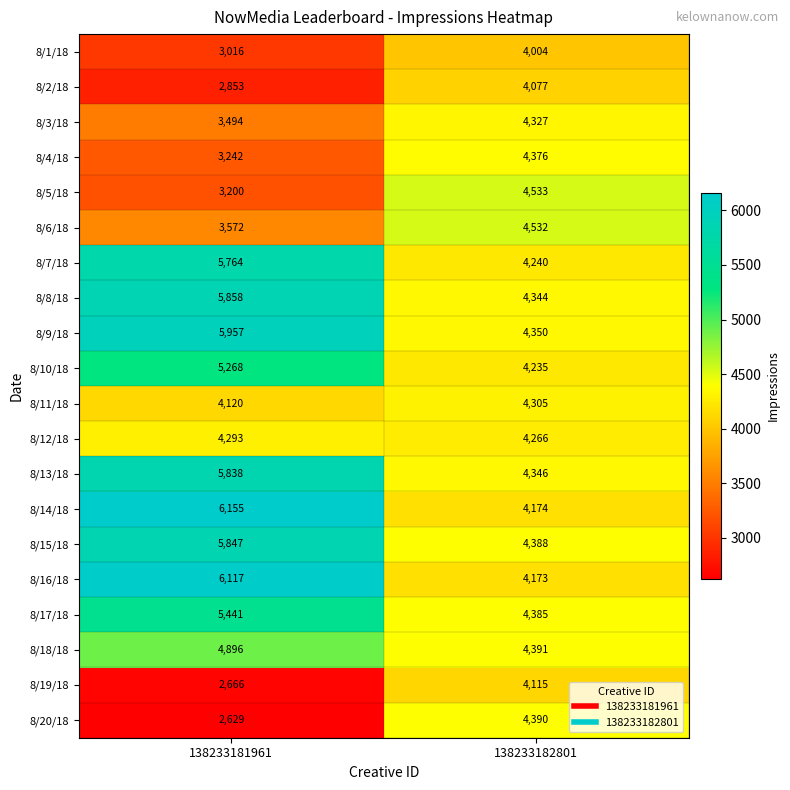

How many data points does each series have?

2